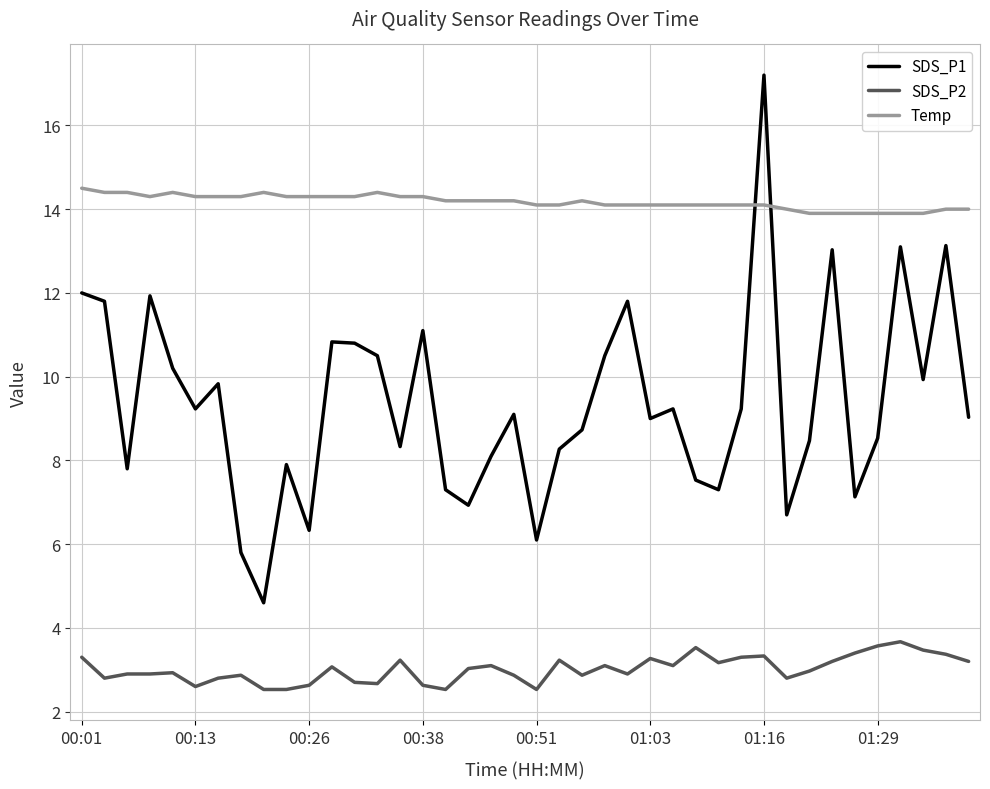

What is the sum of all SDS_P2 values?

120.6